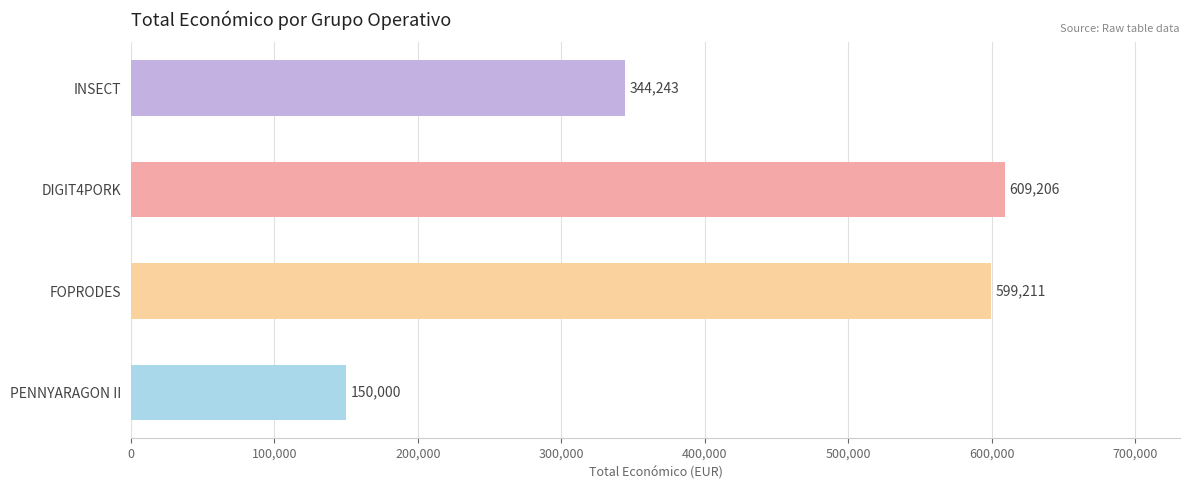

Reading bottom to top, extract all data points from this chart.

PENNYARAGON II=150000	FOPRODES=599211	DIGIT4PORK=609206	INSECT=344243